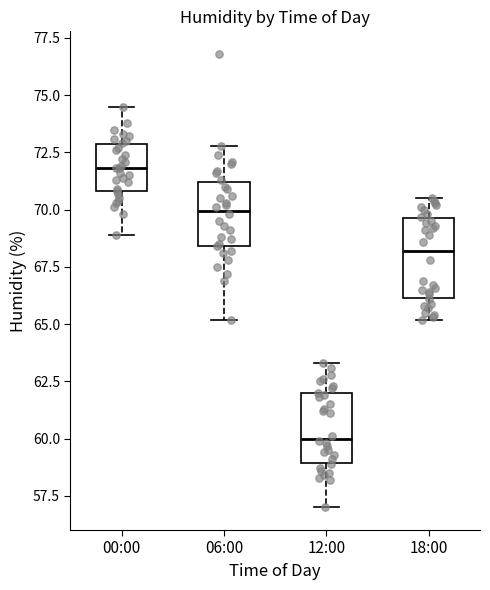

Reading left to right, transcribe this box plot: for each box, give where its median line is, the range the box spans, and where its two whiskers end, as read against the y-axis. The values are not printed on the chart, so give them approximately, as read against the axis.

00:00: median 72.0, box 71.0 to 73.0, whiskers 69.0 to 74.5
06:00: median 70.0, box 68.5 to 71.0, whiskers 65.0 to 73.0
12:00: median 60.0, box 59.0 to 62.0, whiskers 57.0 to 63.5
18:00: median 68.0, box 66.0 to 69.5, whiskers 65.0 to 70.5